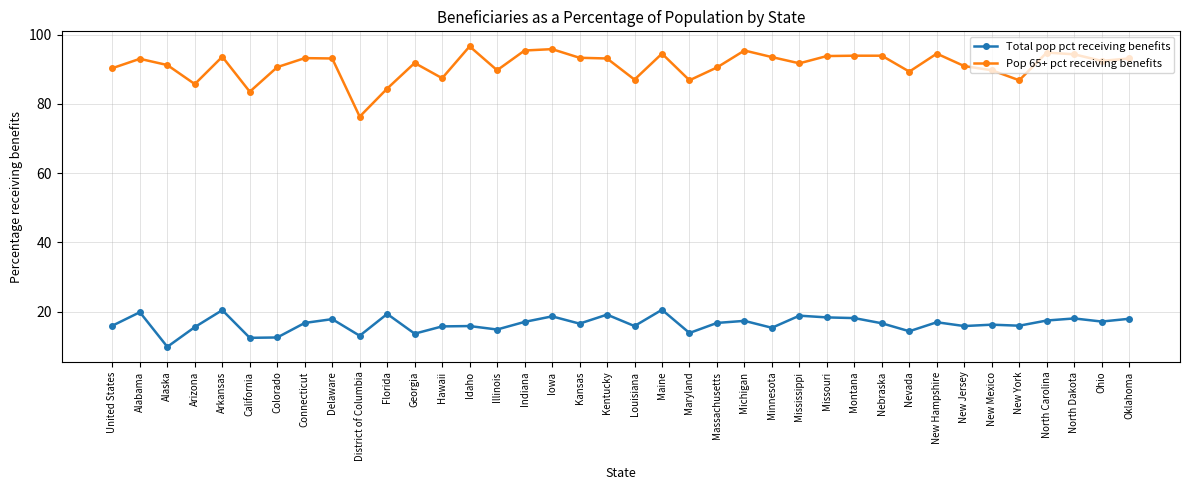

List the series in order of their overall mean, lowest first.

Total pop pct receiving benefits, Pop 65+ pct receiving benefits